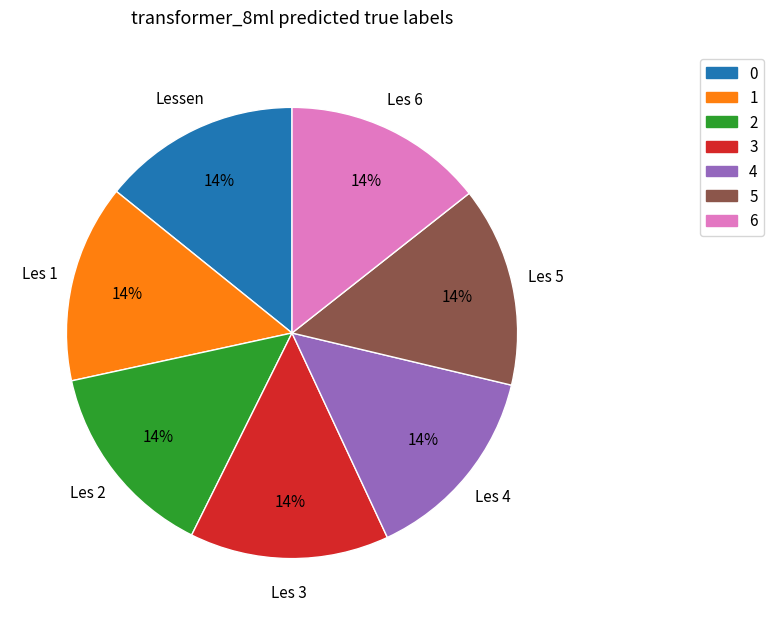

Is there any slice that represents more than half of the pie?

No